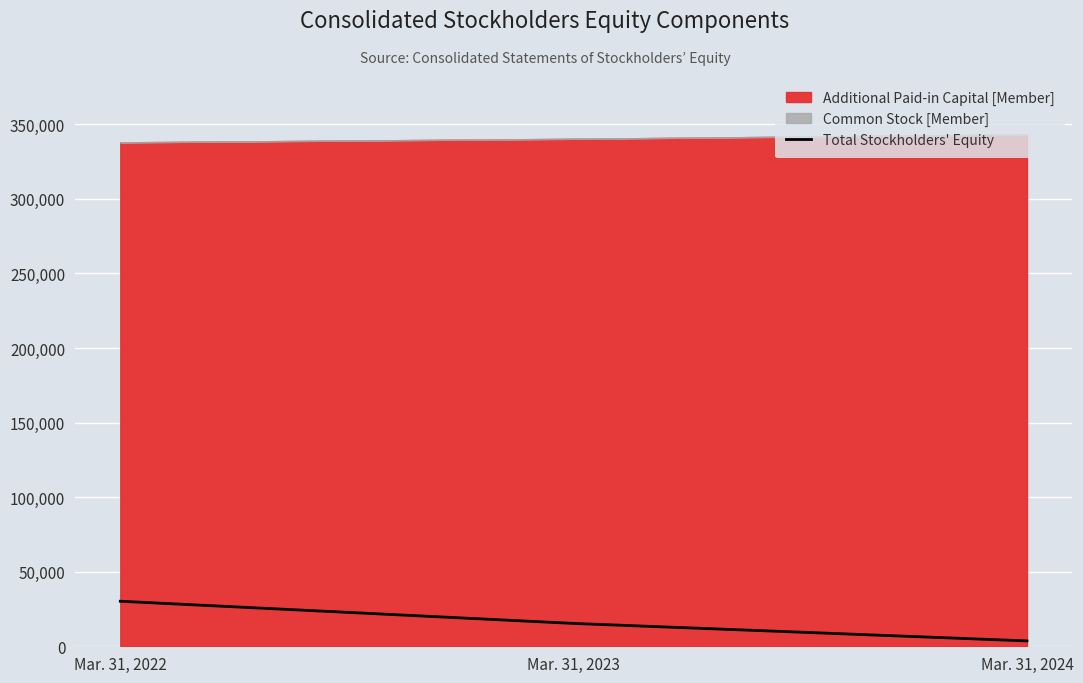

The value of Total Stockholders' Equity at Mar. 31, 2023 is 15329. True or false?

True